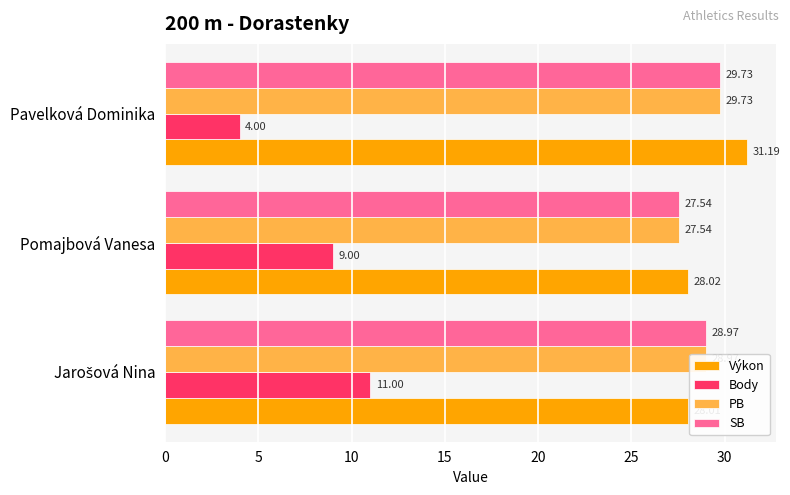

Which category has the highest value across all series?

Pavelková Dominika